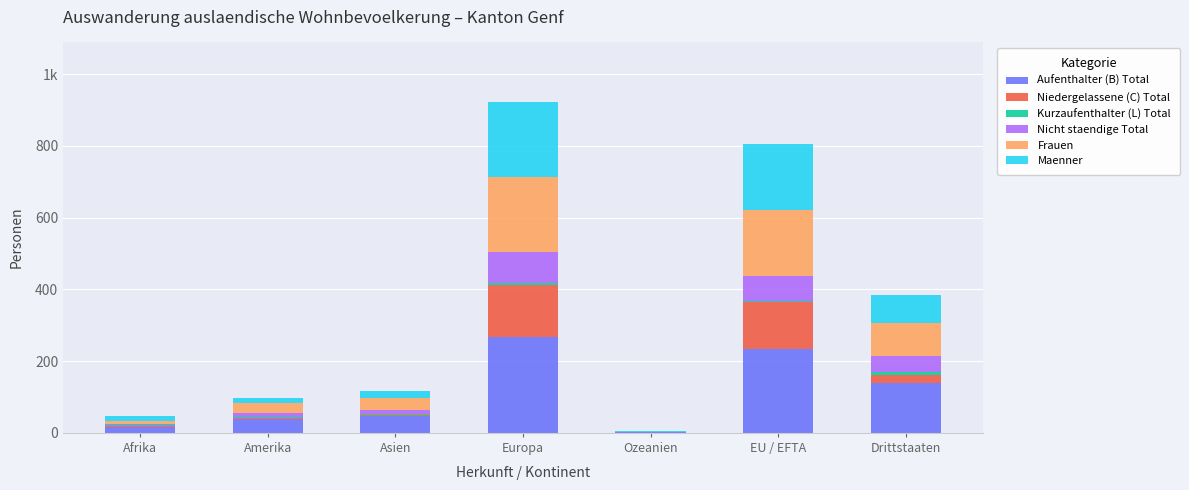

Are the bars horizontal?

No